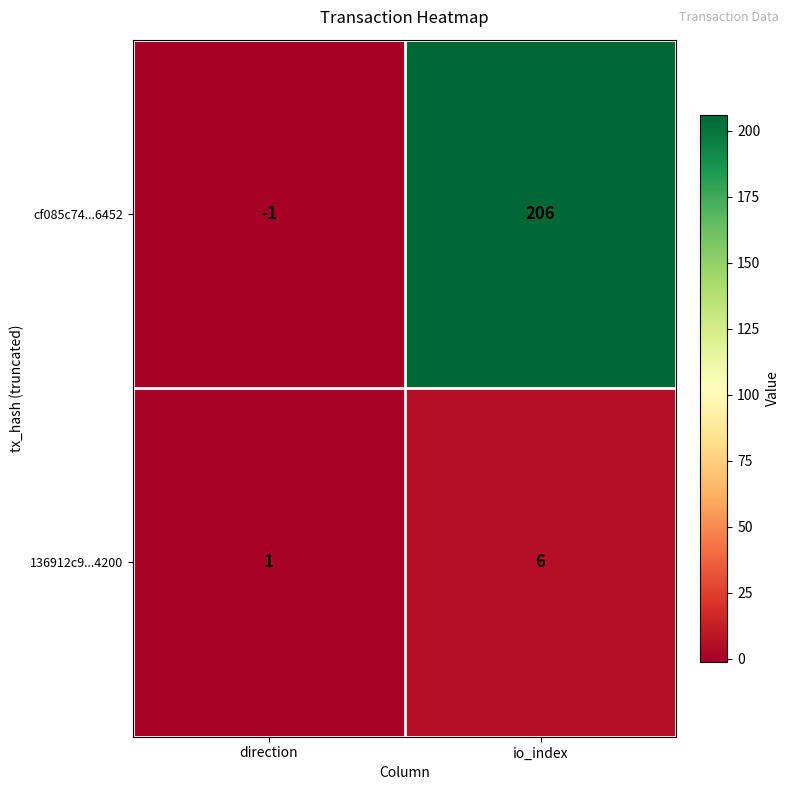

What is the smallest value displayed?

-1